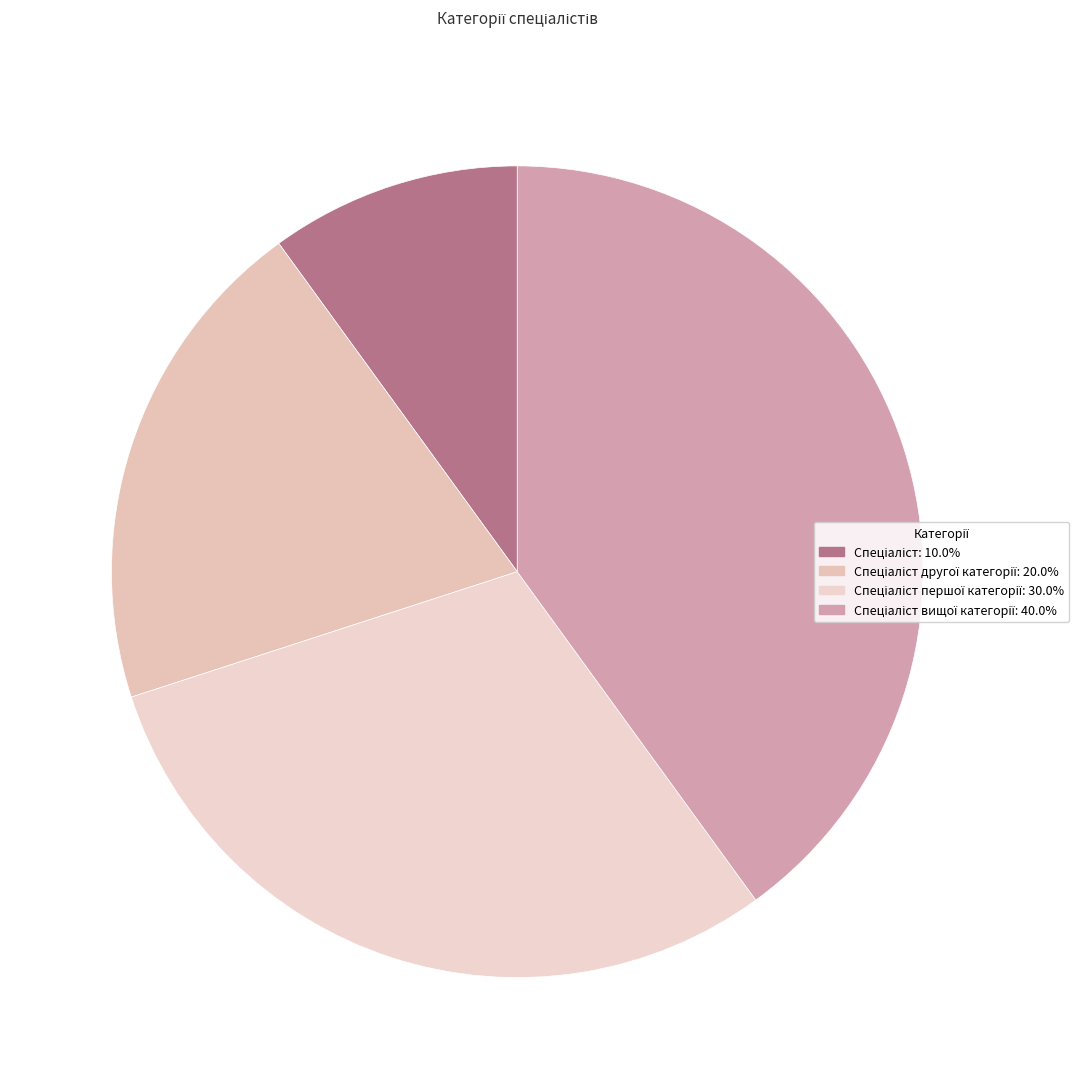

Count the number of slices in the pie.

4